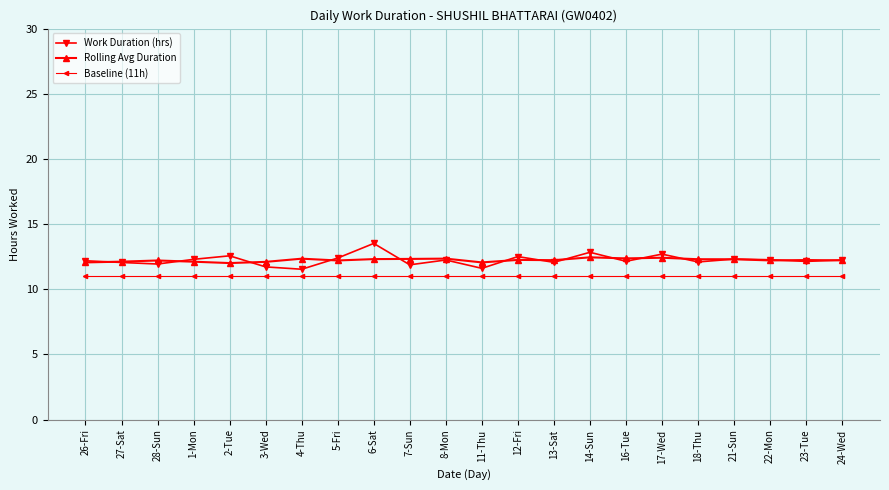

Is this an area chart (filled region under the line)?

No